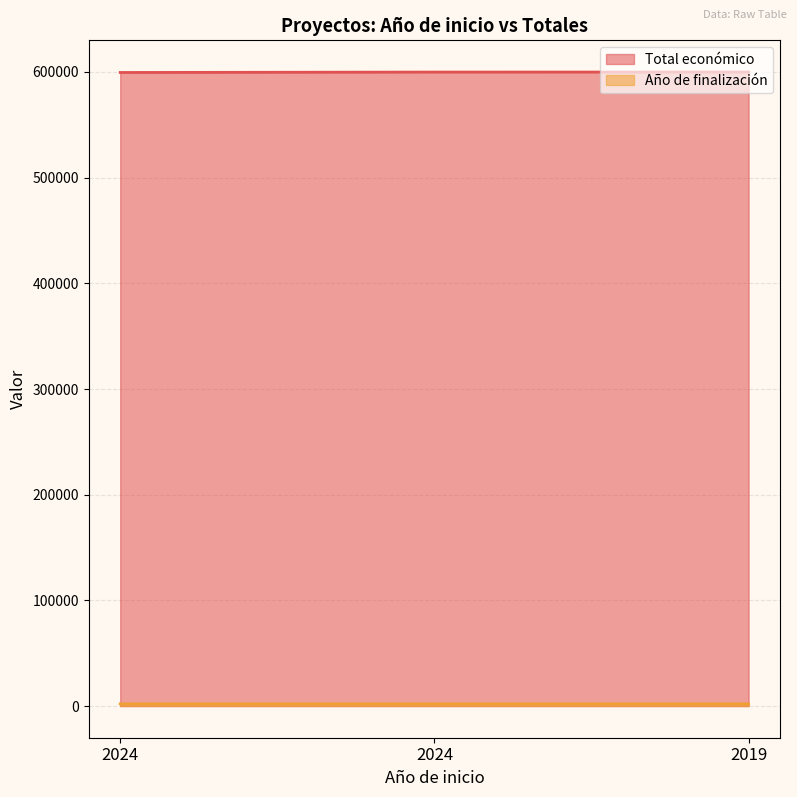

Which category has the highest value across all series?

2019